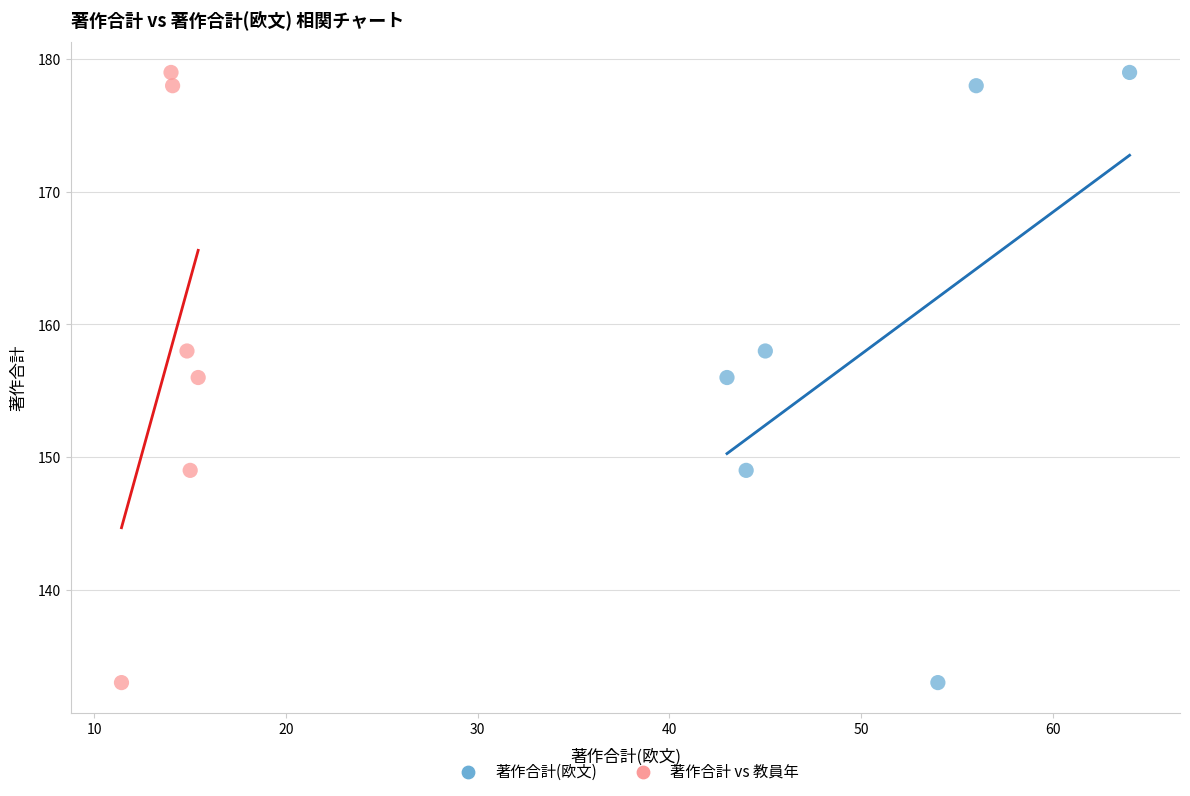

What are all the series names shown in the legend?

著作合計(欧文), 著作合計 vs 教員年